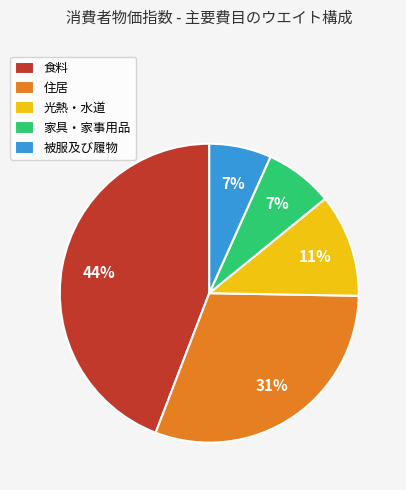

Combined, do 光熱・水道 and 食料 account for over 50%?

Yes